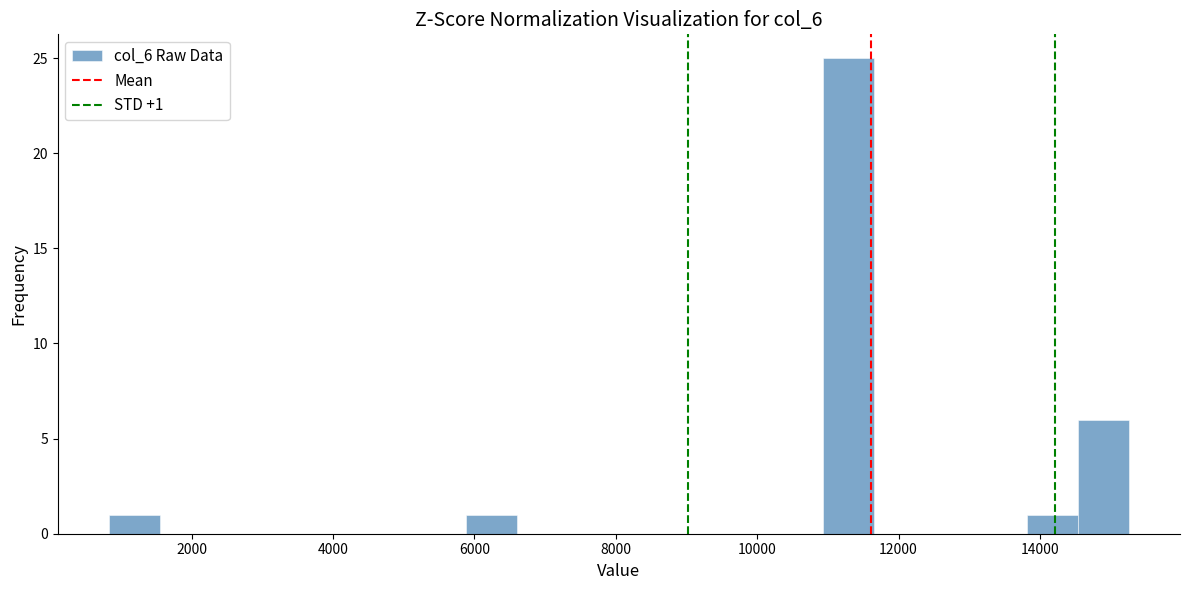

Read against the x-axis, roughly where is the centre of the tallest bar?

11200